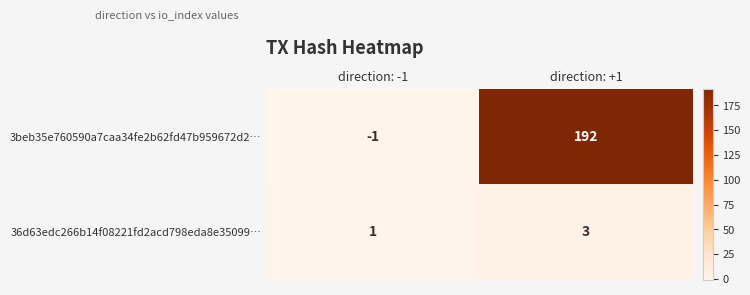

The 3beb35e760590a7caa34fe2b62fd47b959672d2… series shows -1 at direction: -1. True or false?

True